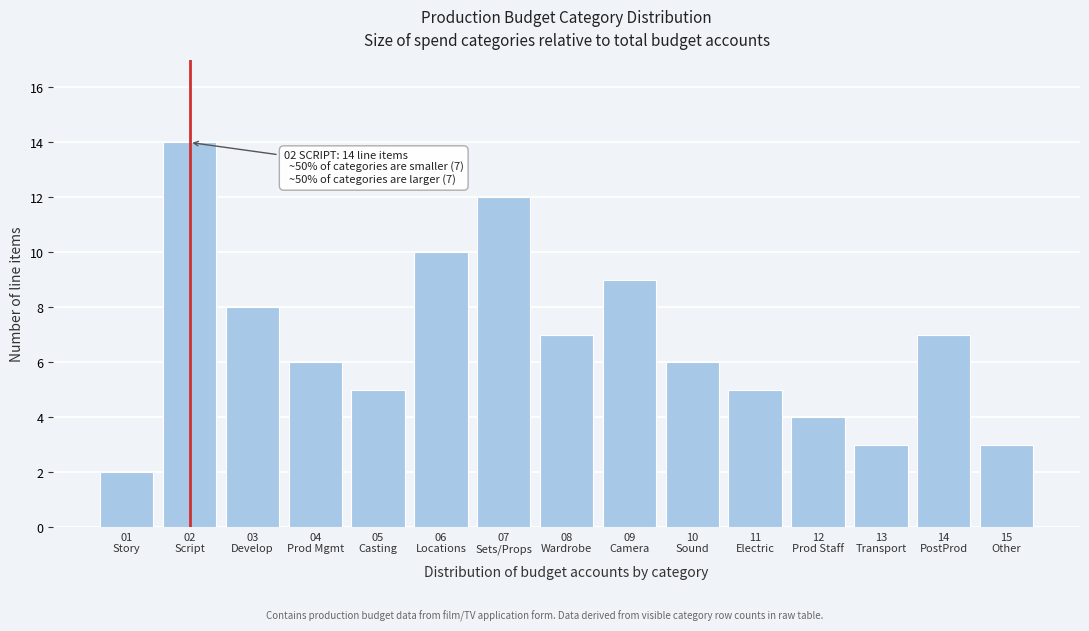

Reading left to right, what are all the values shown in this chart?

2	14	8	6	5	10	12	7	9	6	5	4	3	7	3